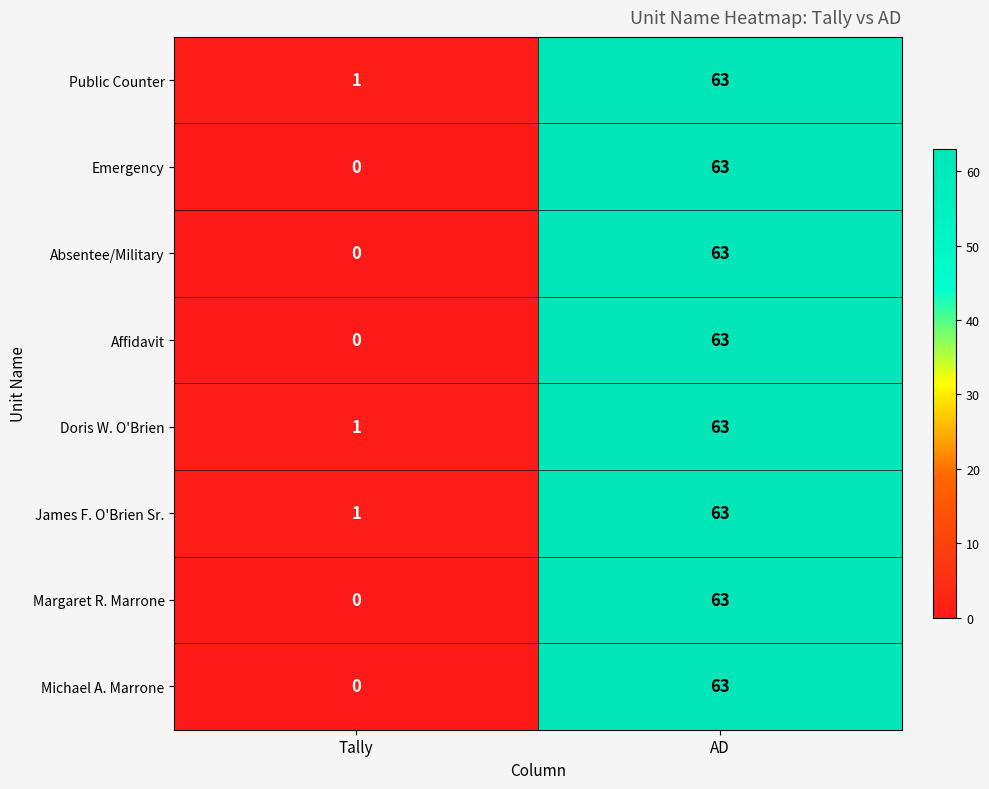

What is the average value of the Michael A. Marrone series?

32